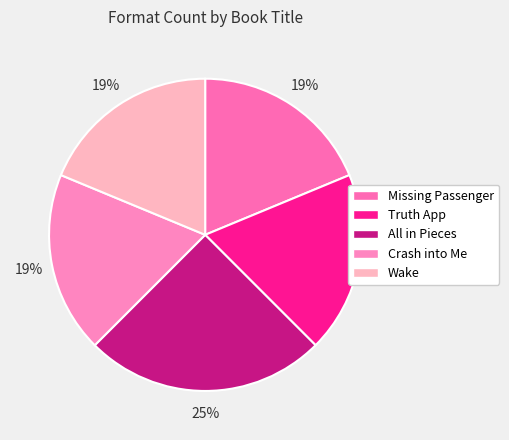

What percentage is the Missing Passenger slice, to the nearest percent?

19%